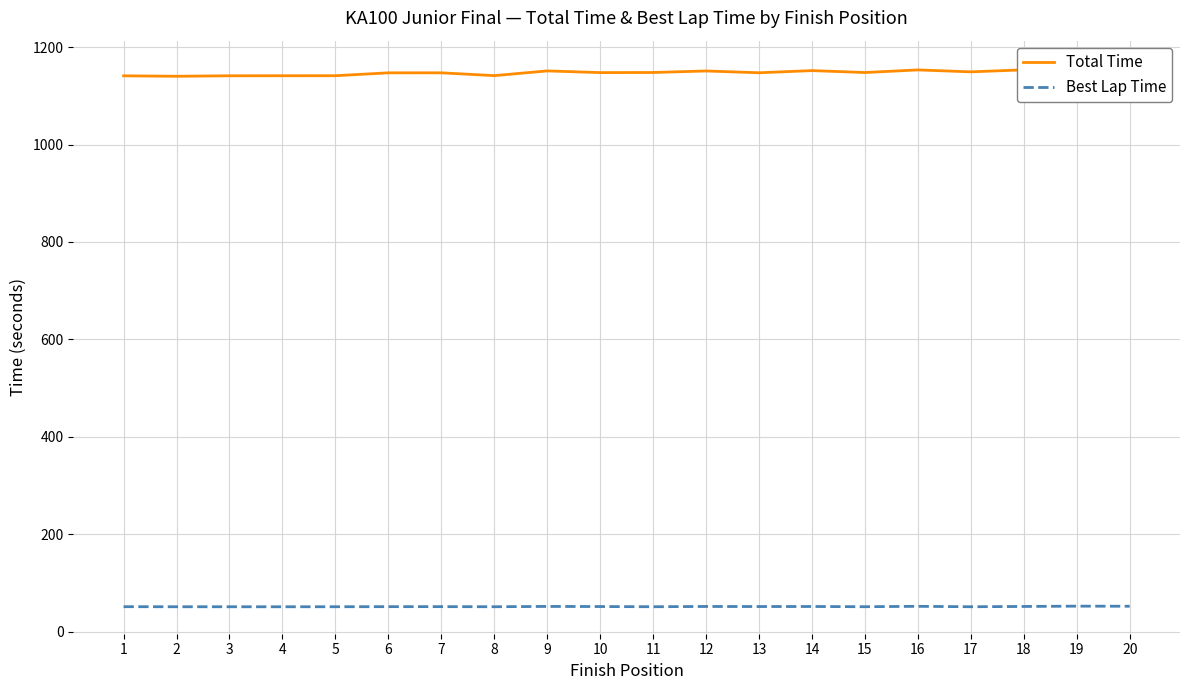

True or false: Best Lap Time has more than 2 points higher than both neighbors.

True